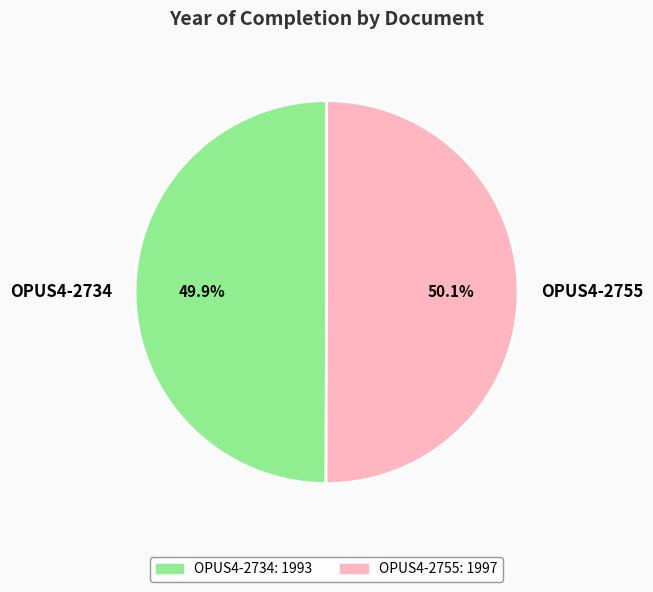

Is there any slice that represents more than half of the pie?

Yes